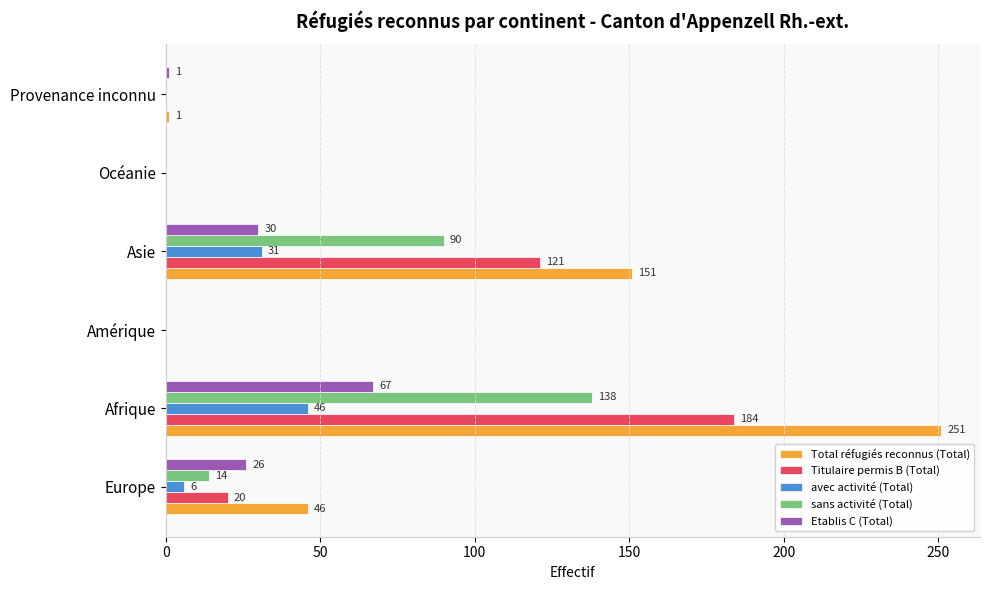

The value of Titulaire permis B (Total) at Asie is 121. True or false?

True